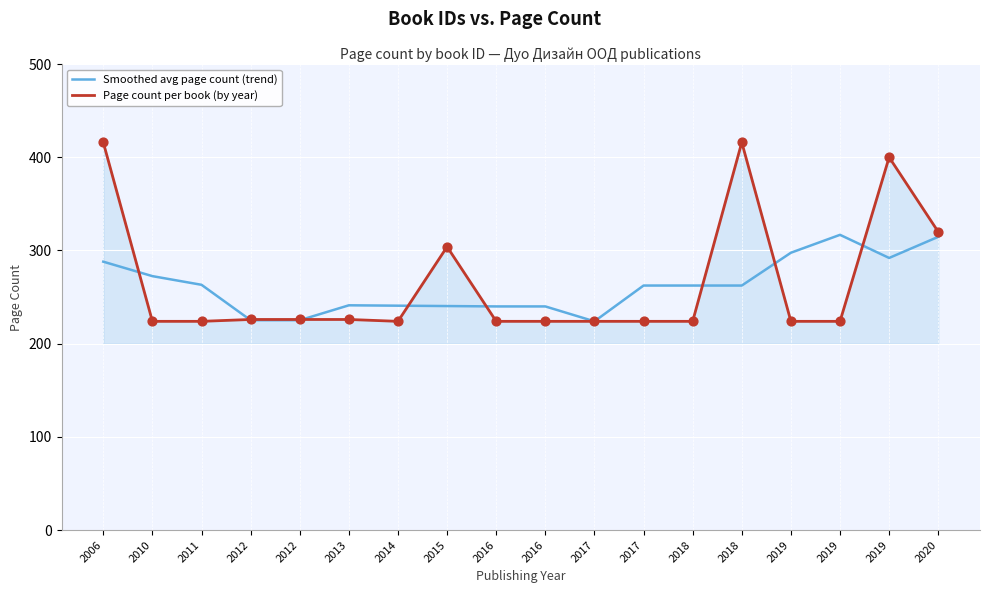

What is the total value across all series at 2006?

704.0